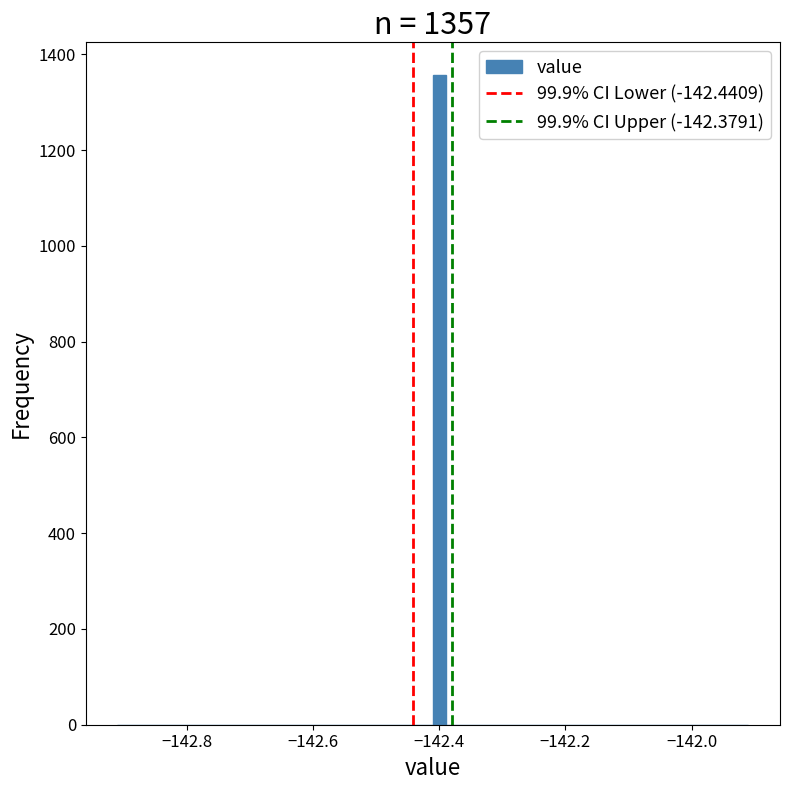

Around what value on the x-axis is the tallest bar? Give the approximate position of its centre, as read against the axis.

-142.40